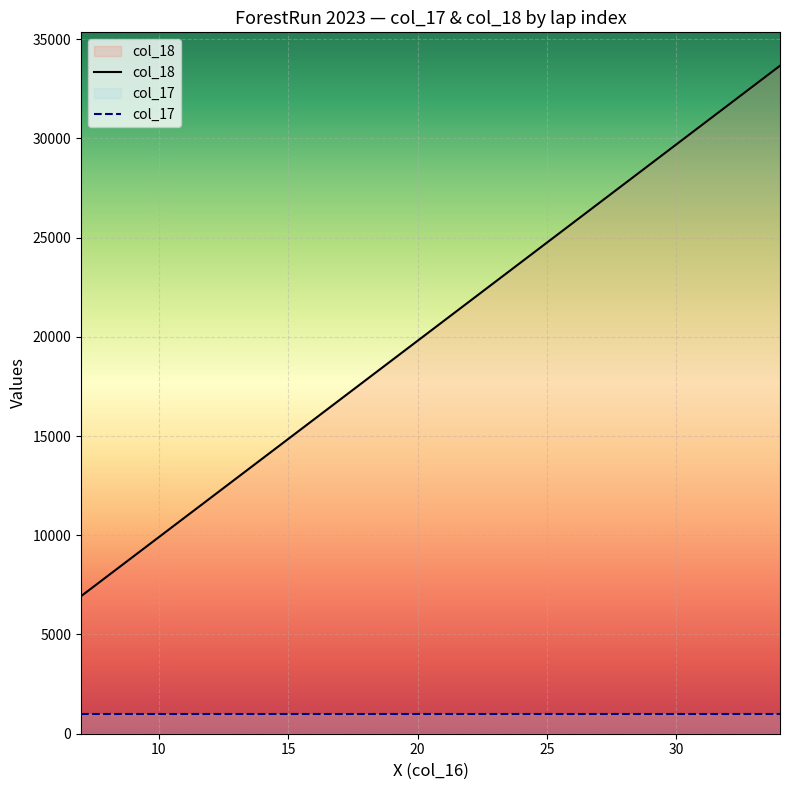

What is the difference between the maximum and minimum values?

26730